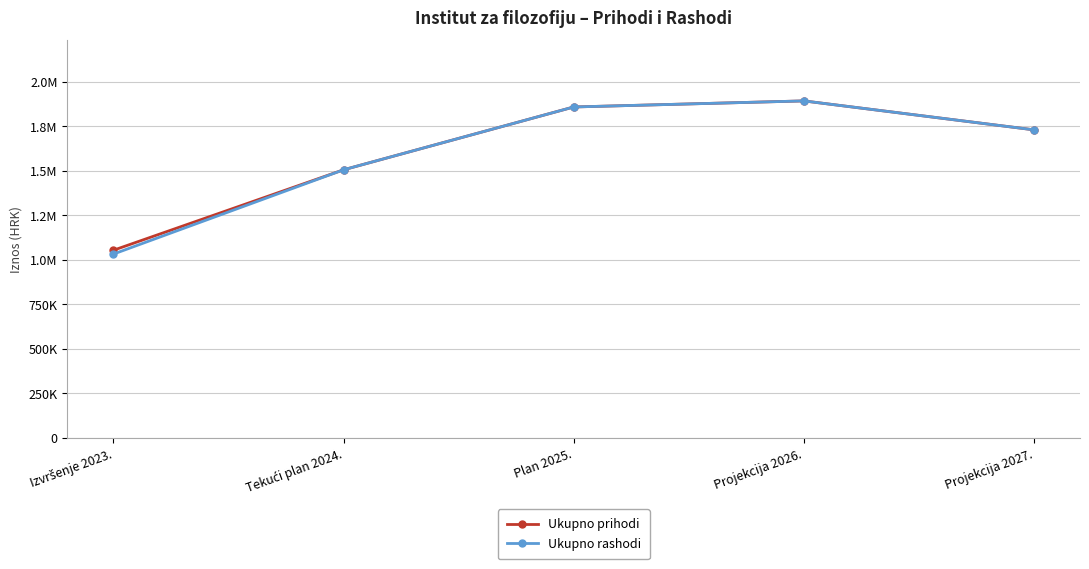

What are all the series names shown in the legend?

Ukupno prihodi, Ukupno rashodi